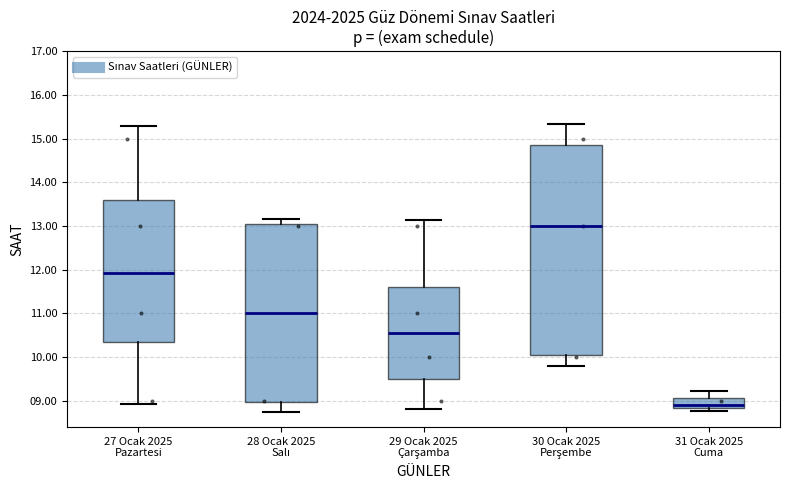

Which box is the tallest, from its lower edge to its upper edge?

30 Ocak 2025 Perşembe